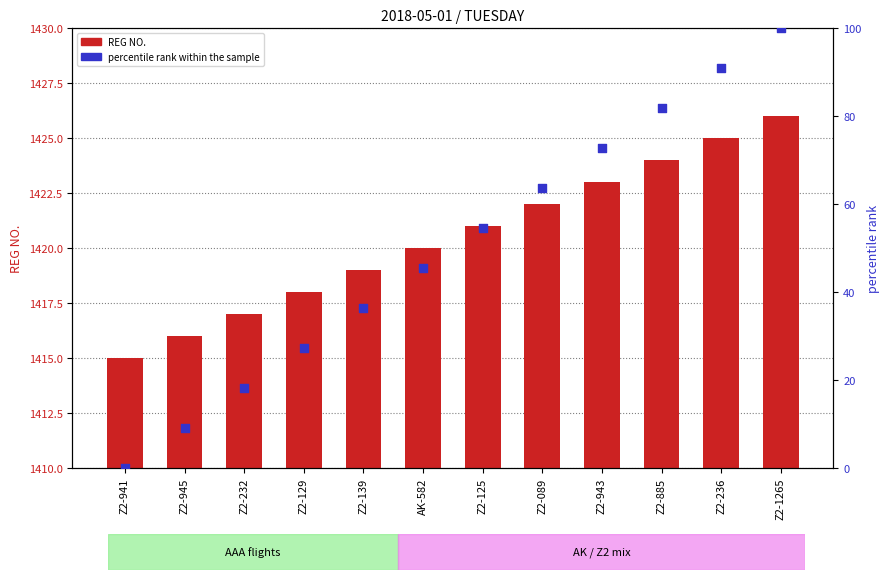

What are all the series names shown in the legend?

REG NO., percentile rank within the sample